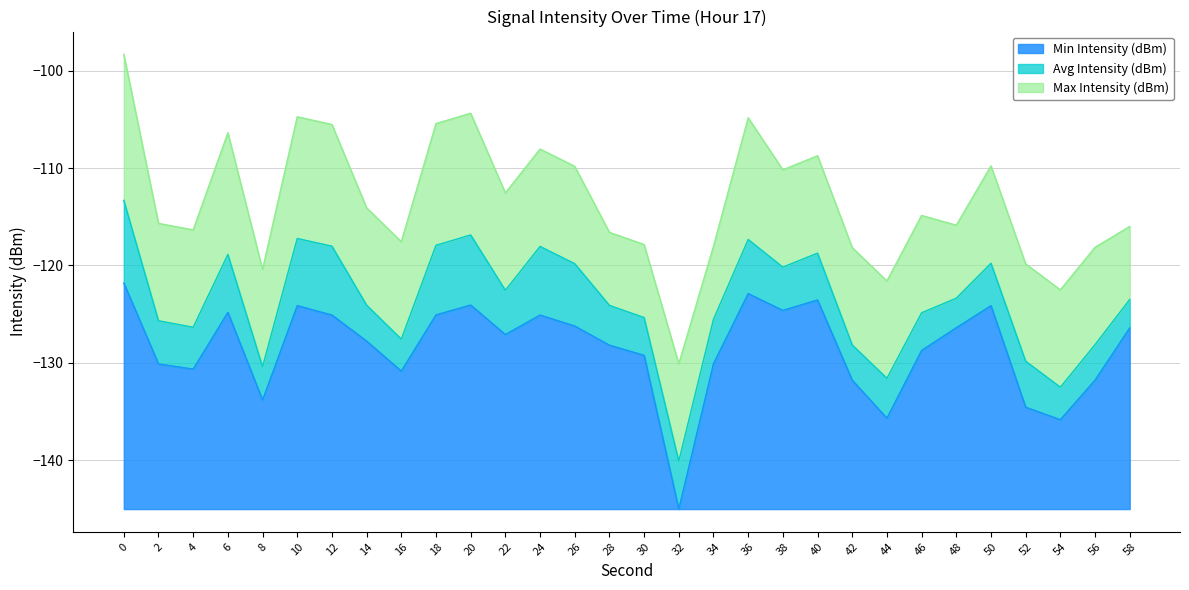

At which label does Min Intensity (dBm) reach its minimum?

32